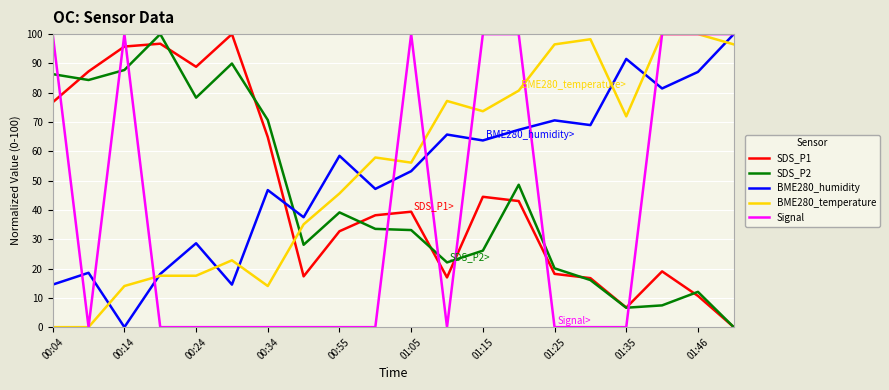

How many times do BME280_temperature and SDS_P1 cross each other?

1